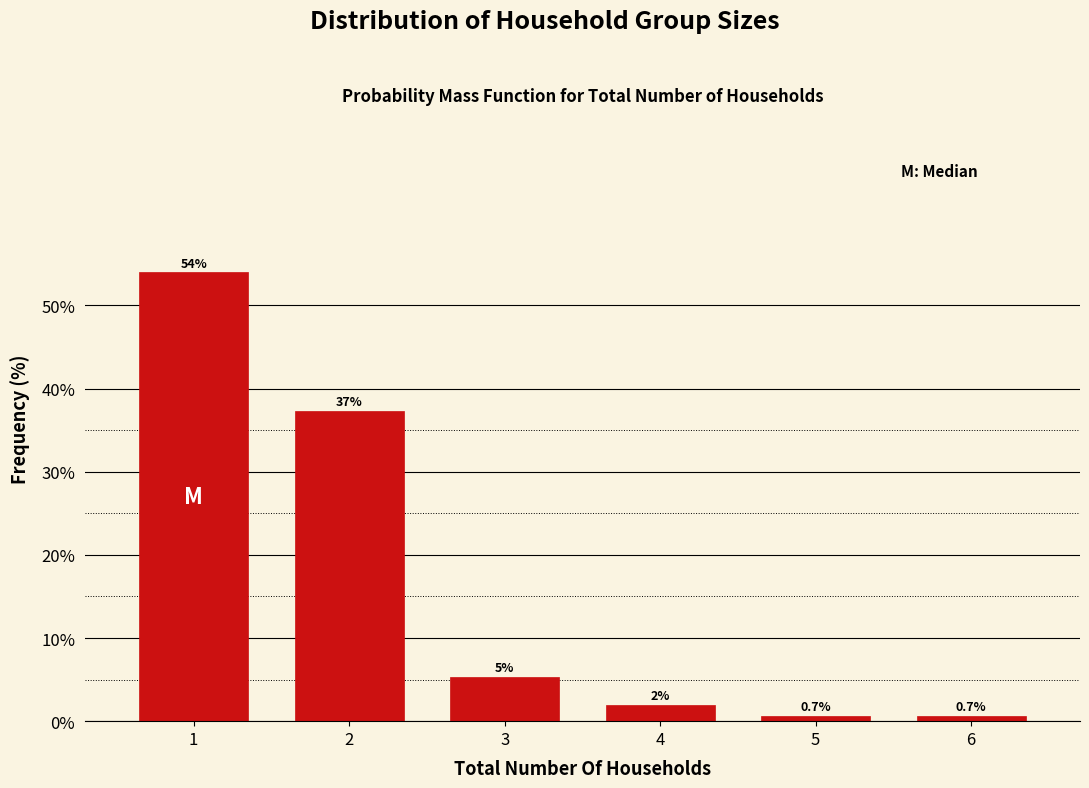

What is the sum of the values at 1 and 4?

56.0